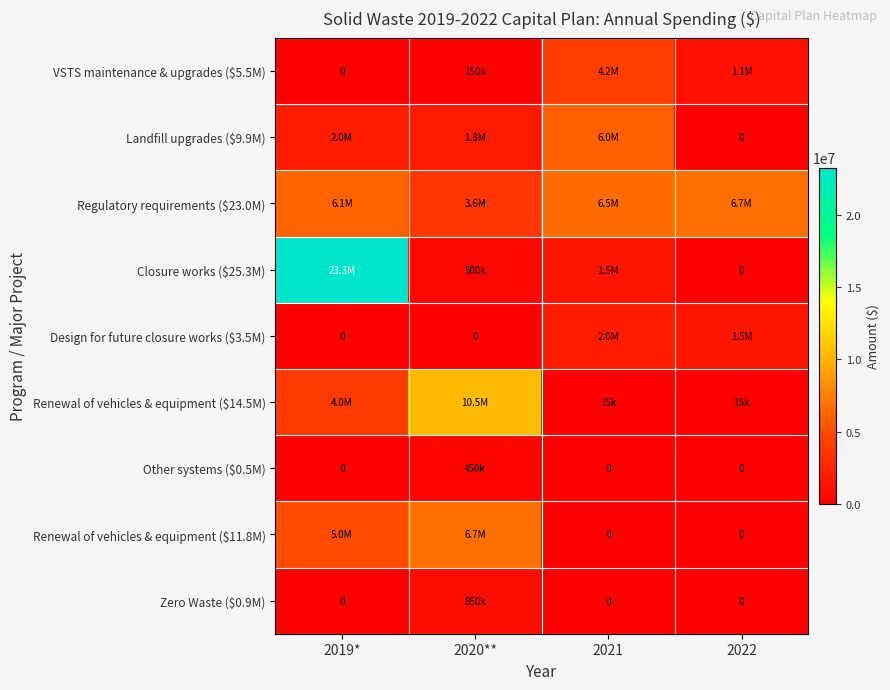

How many data points does each series have?

4